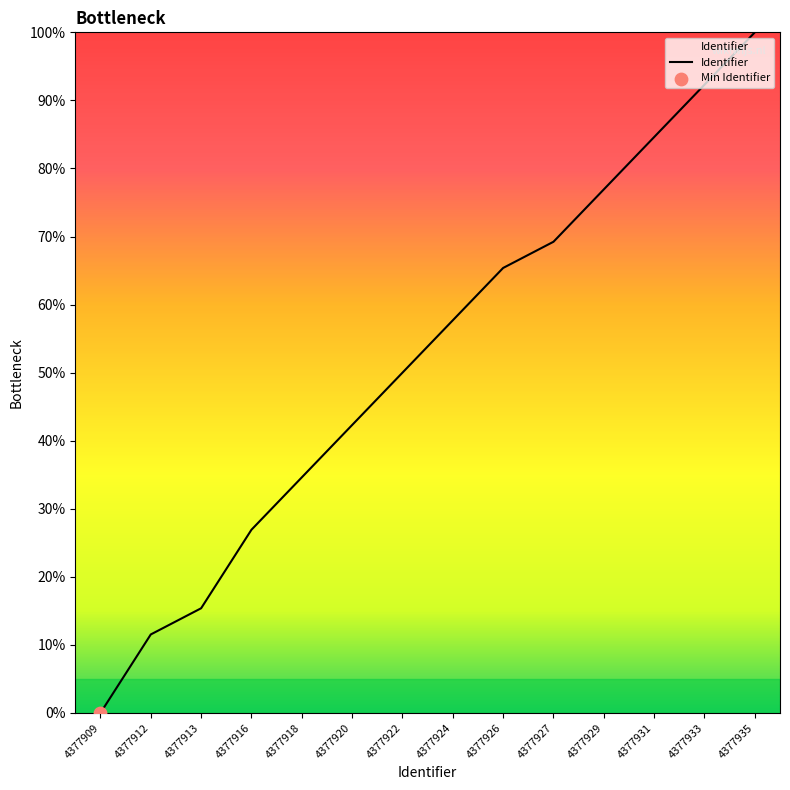

Approximately how many times larger is the value at 4377922 compared to 4377933?

0.5